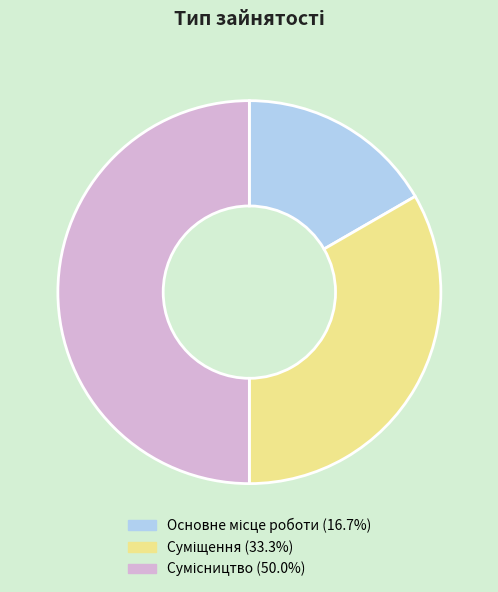

Which slice is the largest?

Сумісництво